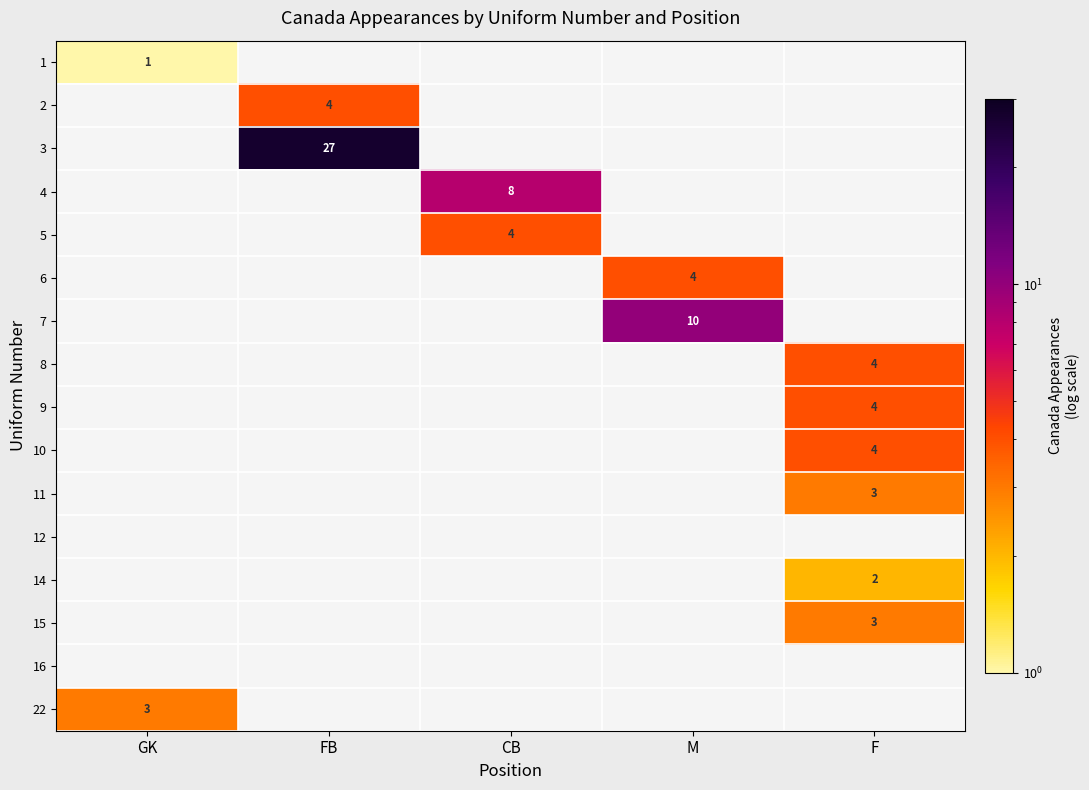

What is the maximum value shown in the chart?

27